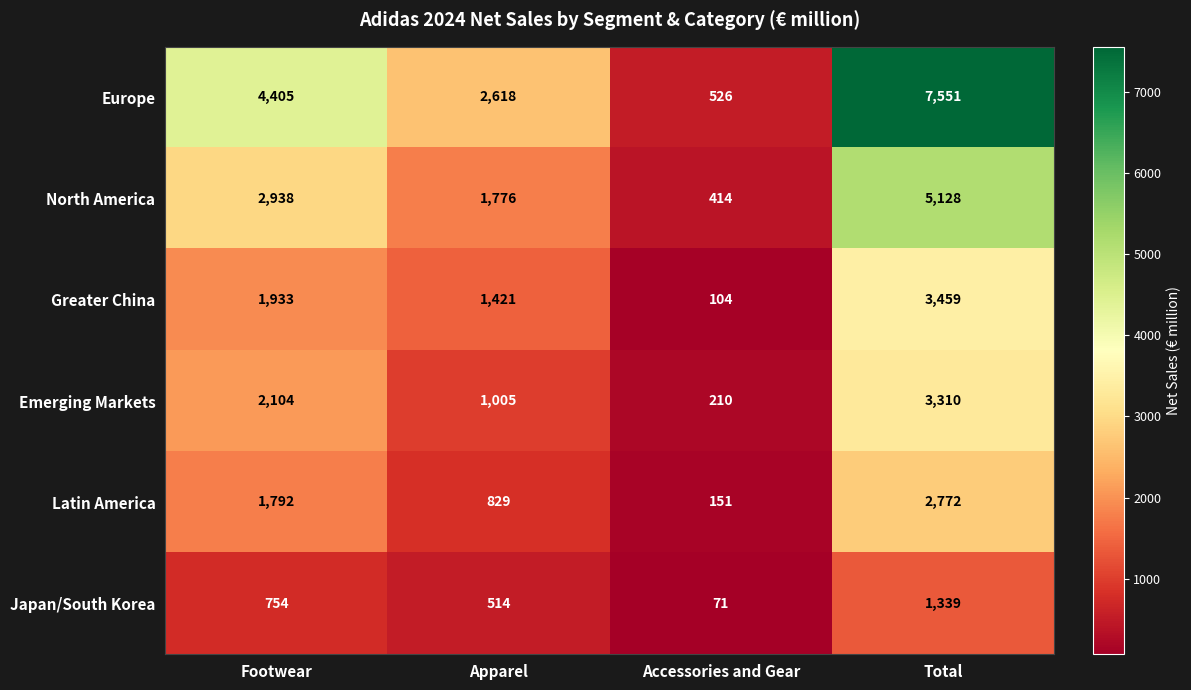

Read the Emerging Markets value at Footwear, to the nearest 100.

2100